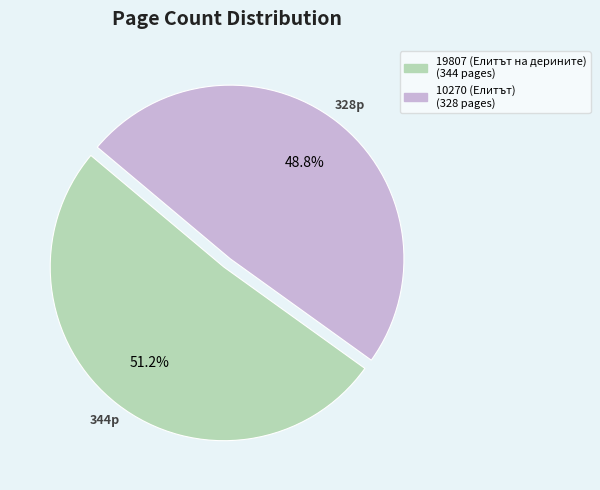

Which slice represents more than half of the pie?

19807 (Елитът на дерините)